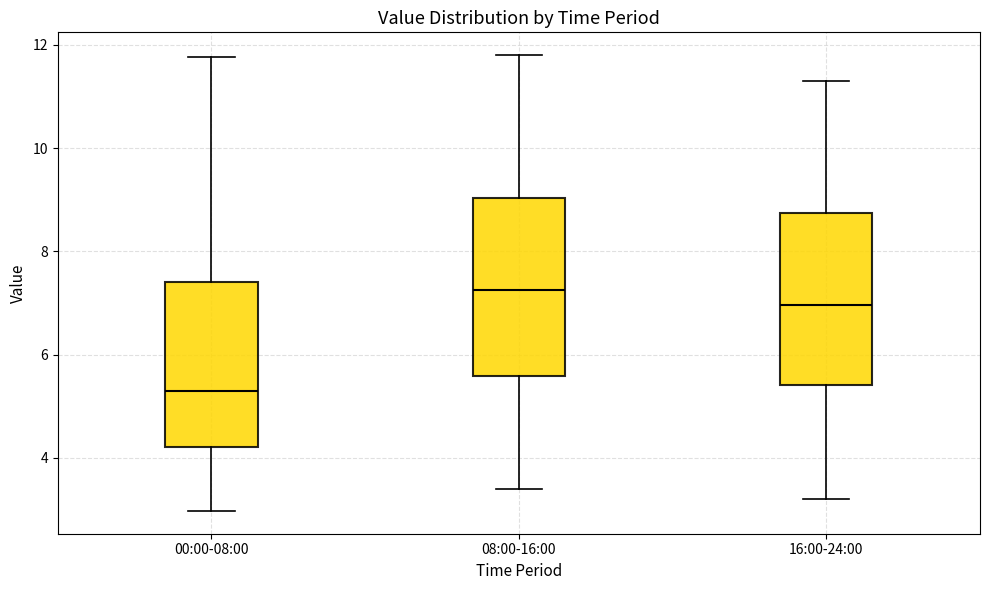

Where does the upper whisker of the box for 00:00-08:00 end on the y-axis? The values are not printed on the chart, so give them approximately, as read against the axis.

11.8